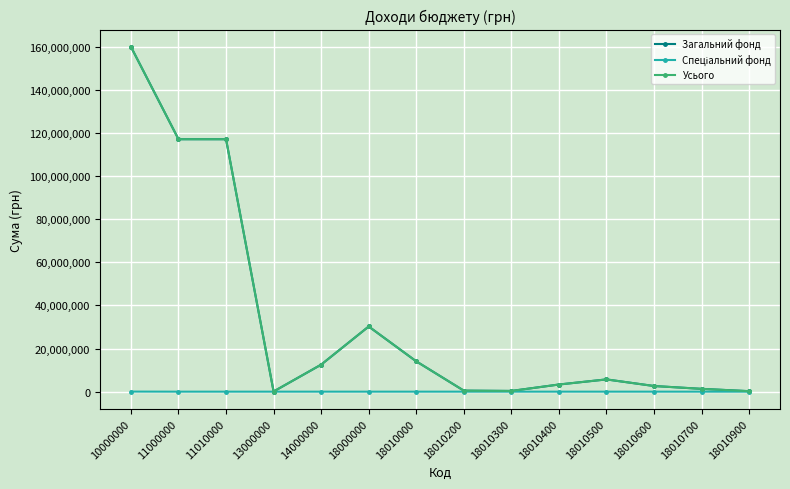

Is the value of Загальний фонд at 10000000 greater than the value of Усього at 18000000?

Yes